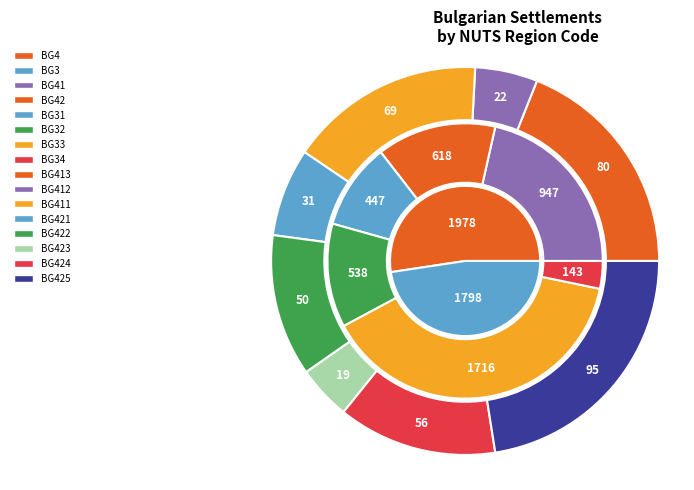

How many slices are in this pie chart?

16